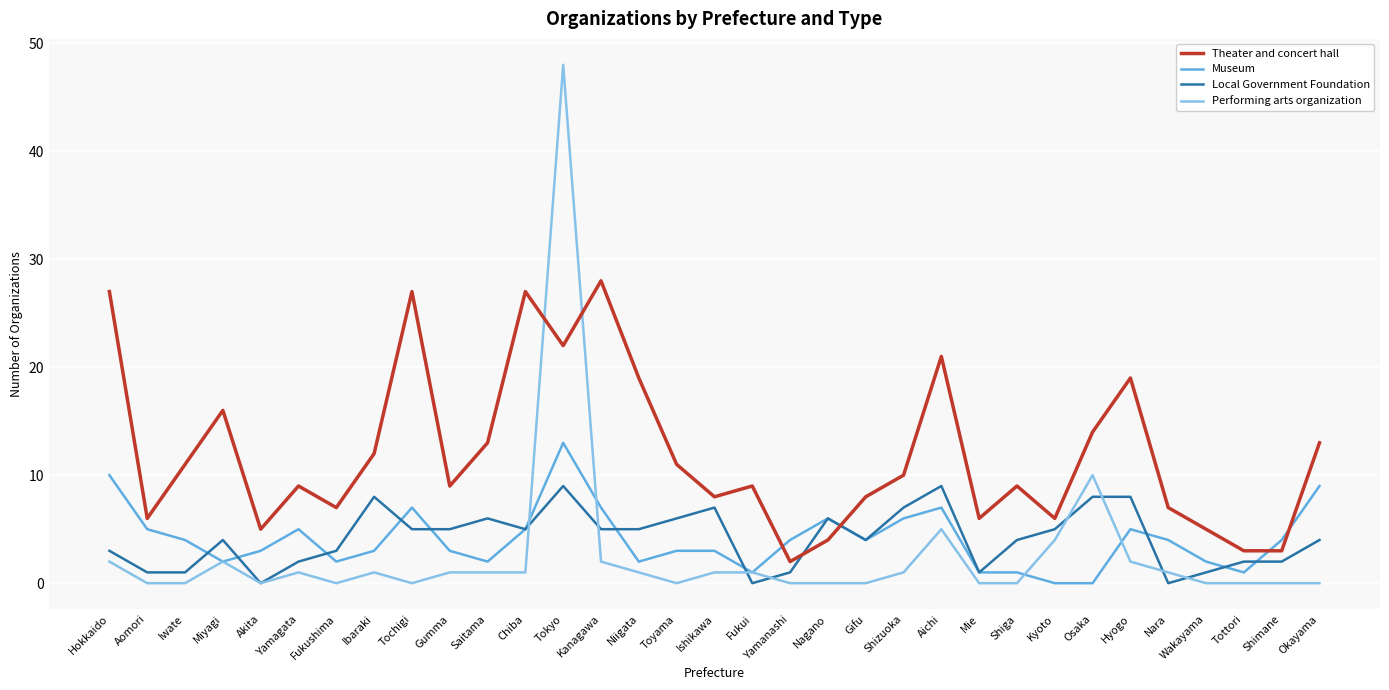

Is it true that Local Government Foundation equals 2 at Kyoto?

False